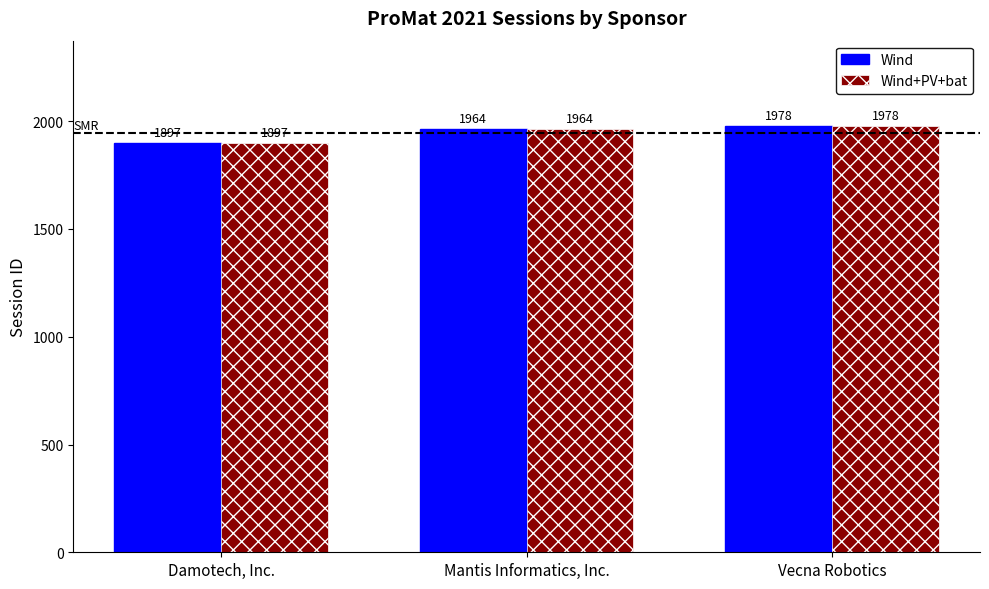

How many Wind+PV+bat values are between 1897 and 1978?

3